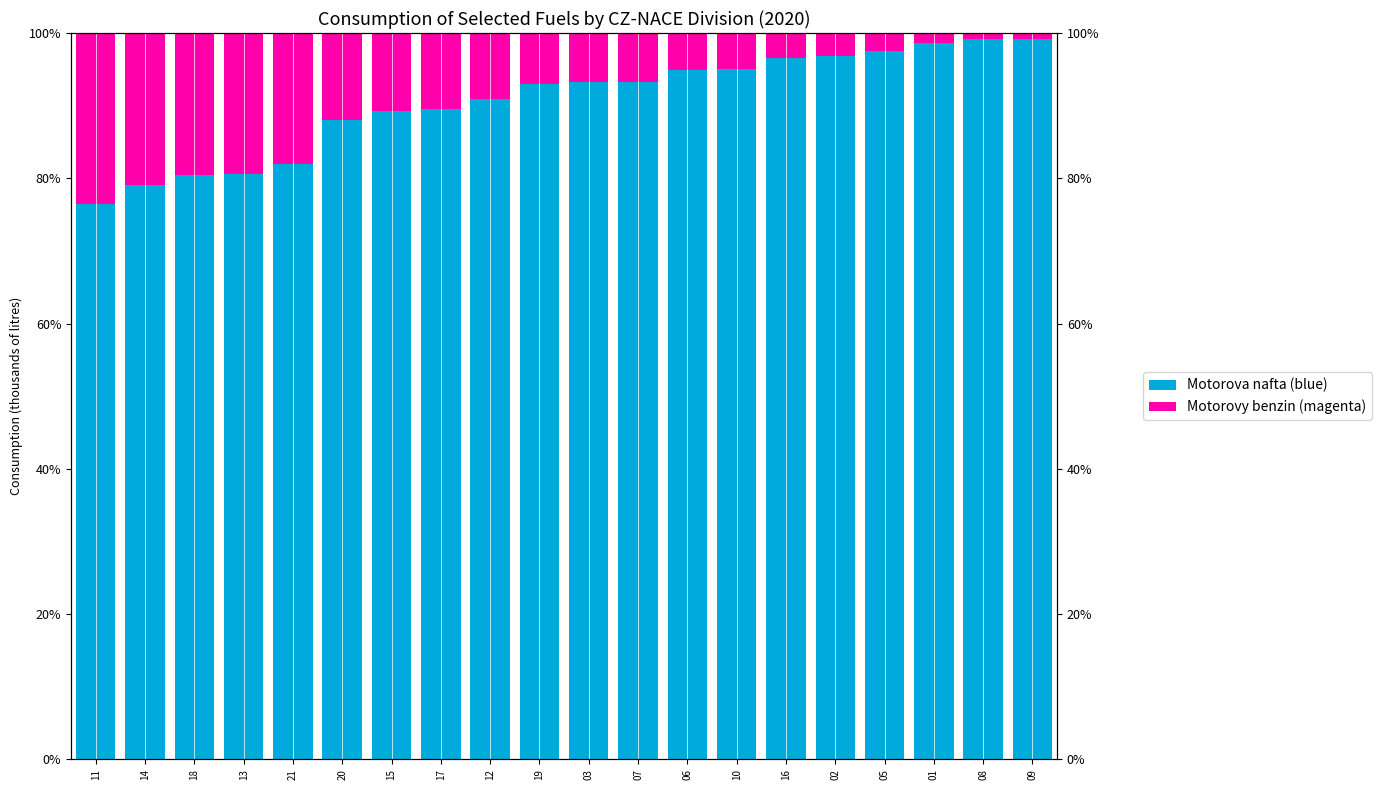

The value of Motorovy benzin (FSM proxy) at 18 is 0.4. True or false?

False